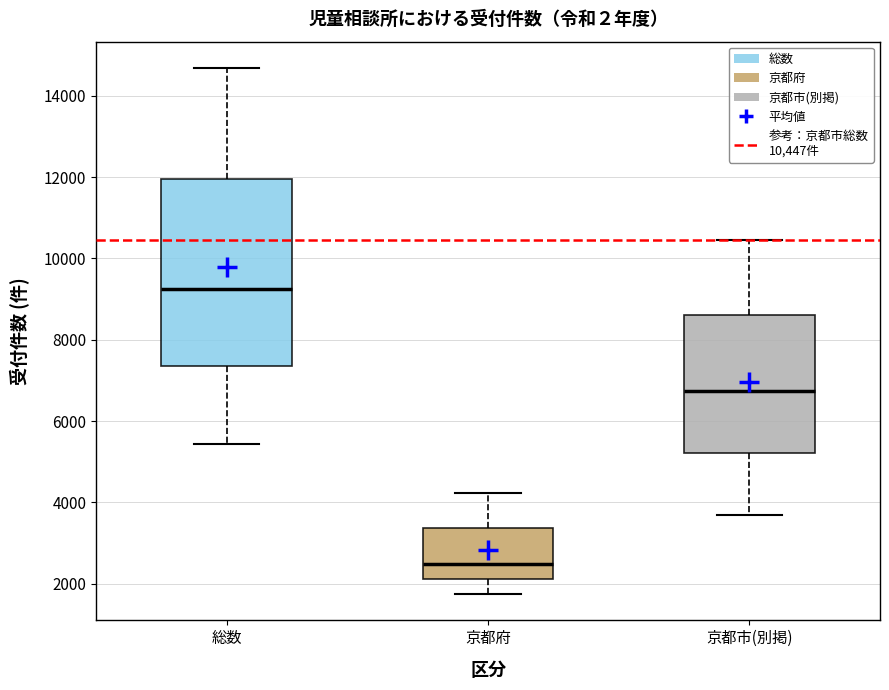

Reading left to right, read every box against the y-axis: the position of its median line, the range the box covers, and the ends of its whiskers. The values are not printed on the chart, so give them approximately, as read against the axis.

総数: median 9200, box 7400 to 12000, whiskers 5400 to 14600
京都府: median 2400, box 2200 to 3400, whiskers 1800 to 4200
京都市(別掲): median 6800, box 5200 to 8600, whiskers 3800 to 10400